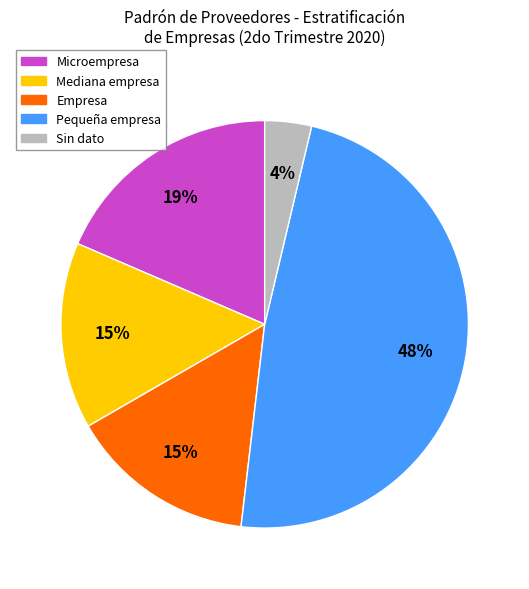

Does any single category account for the majority?

No